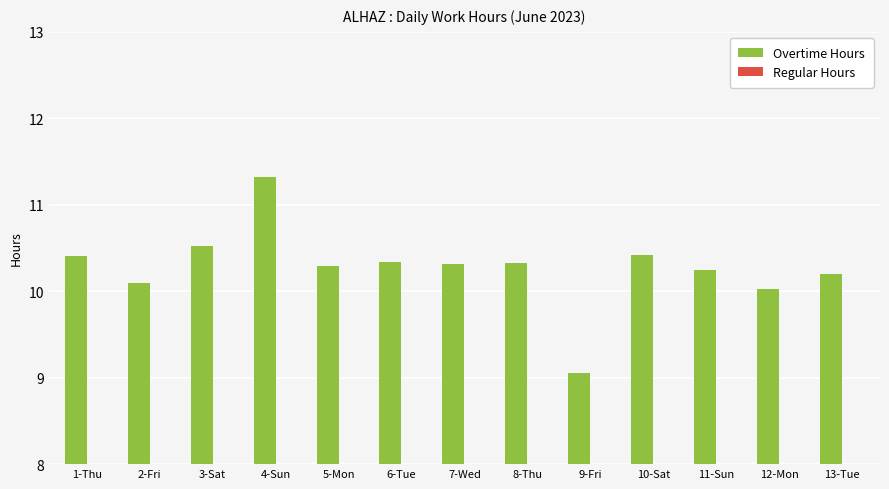

What is the approximate value at 3-Sat?

10.5